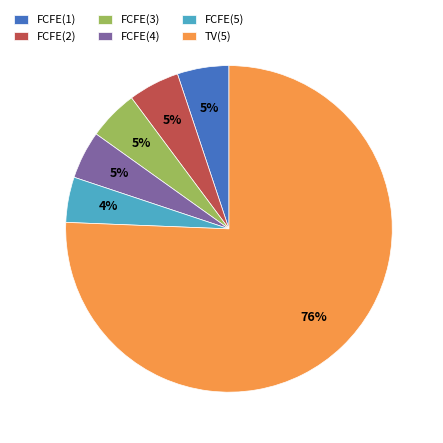

To the nearest percent, what is the combined percentage of FCFE(5) and FCFE(3)?

9%